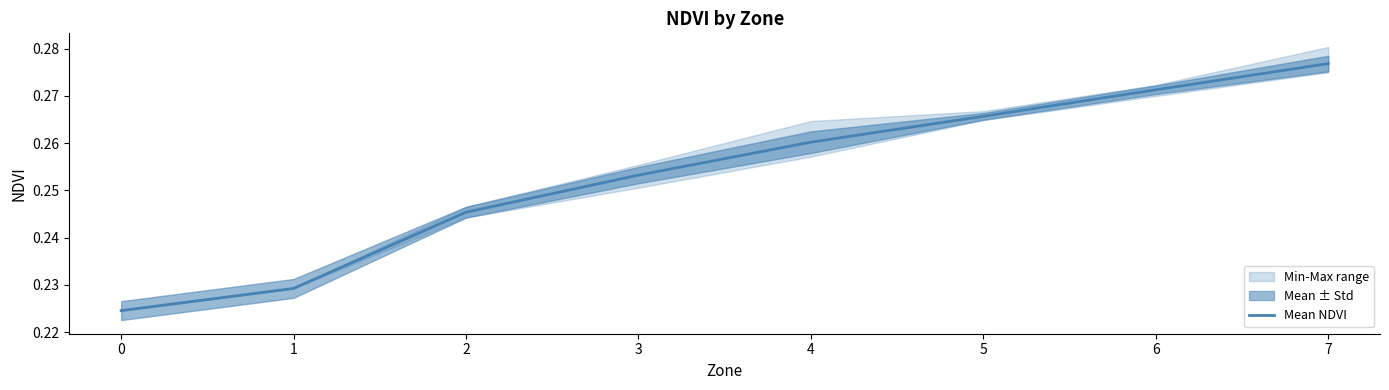

True or false: the data has more than 0 interior local peaks.

False